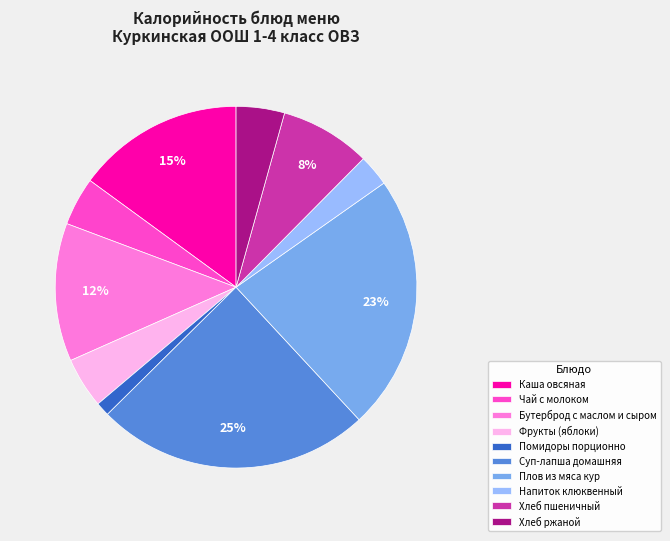

Is there a majority slice in this chart?

No